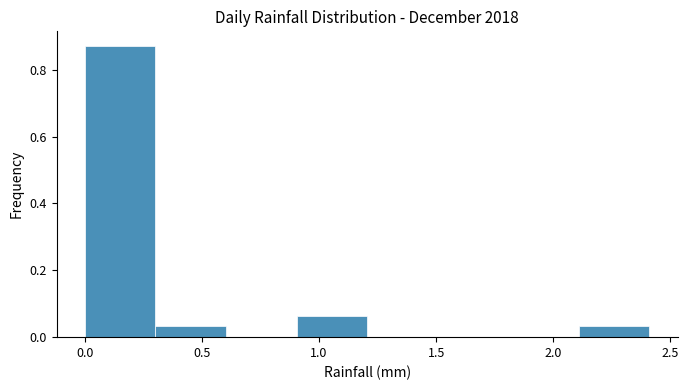

Reading left to right, transcribe this chart: for each bar, give the range it covers on the x-axis and its height. Neither the bar edges nor the heights are printed on the chart, so give them approximately, as read against the axes.

0.0 to 0.3: 0.88
0.3 to 0.6: 0.04
0.6 to 0.9: 0
0.9 to 1.2: 0.06
1.2 to 1.5: 0
1.5 to 1.8: 0
1.8 to 2.1: 0
2.1 to 2.4: 0.04